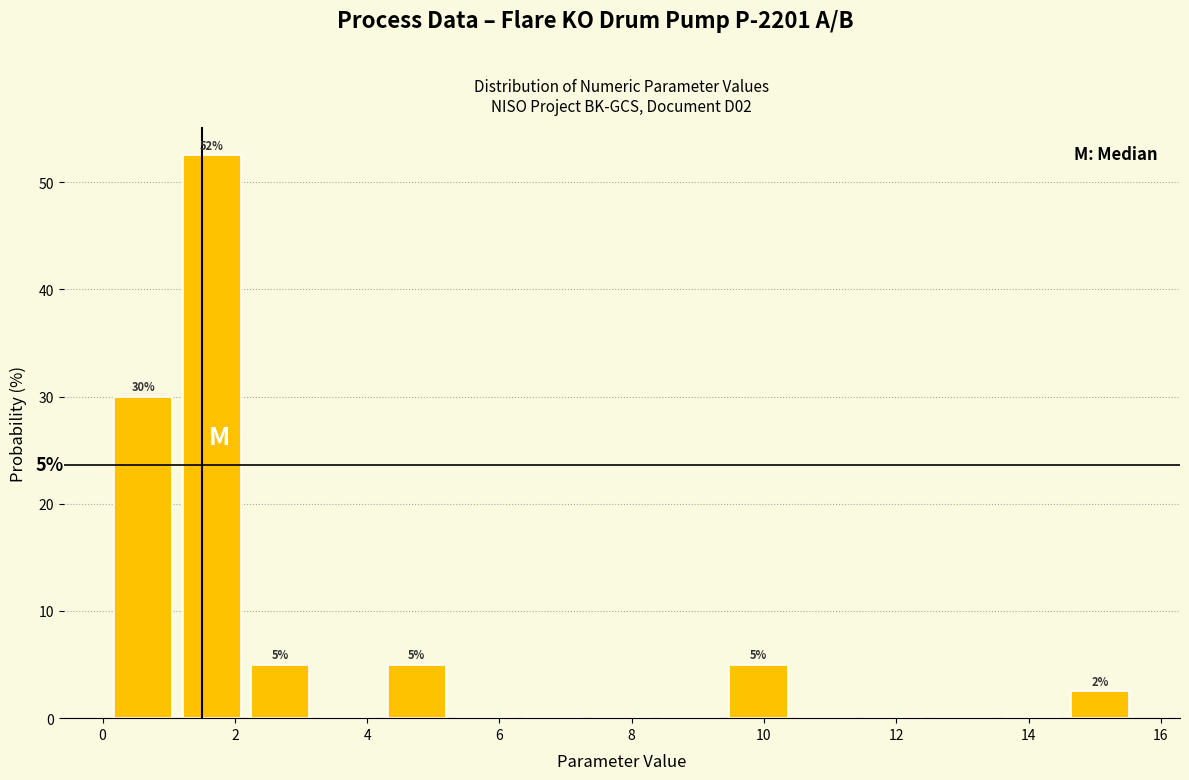

Which range on the x-axis has the tallest bar?

1.2 to 2.2